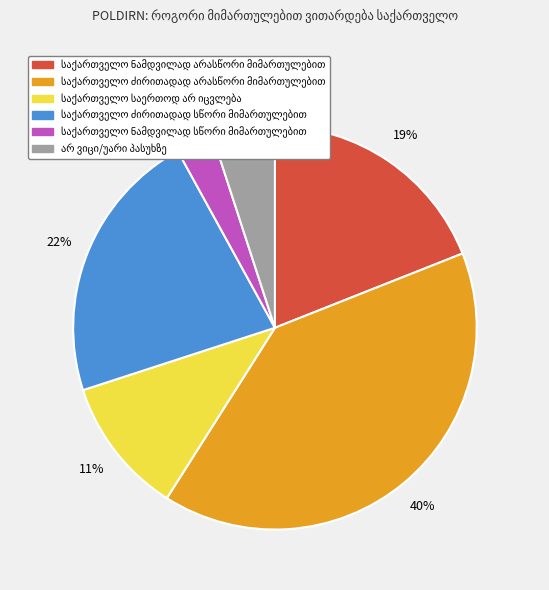

Is there any slice that represents more than half of the pie?

No